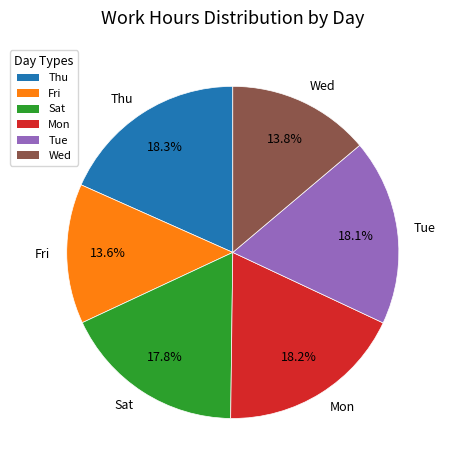

Does Mon represent more than half of the total?

No